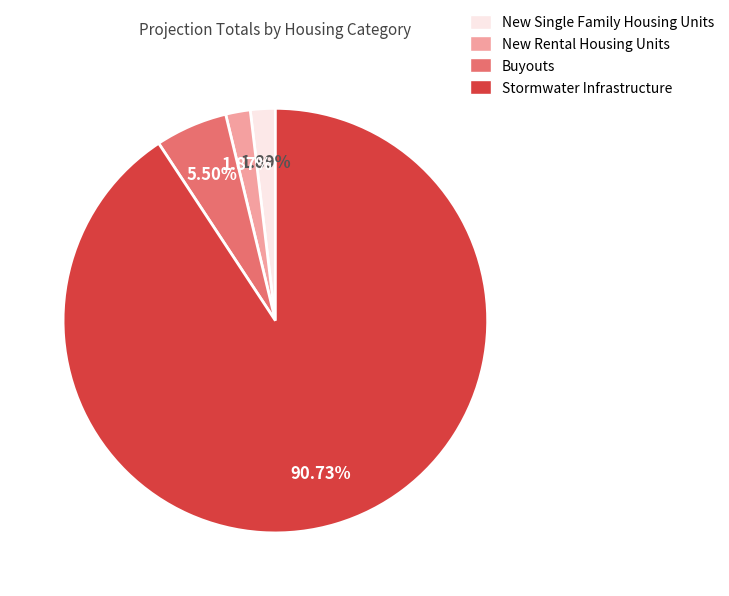

To the nearest percent, what is the difference between the largest and smallest slice percentages?

89%